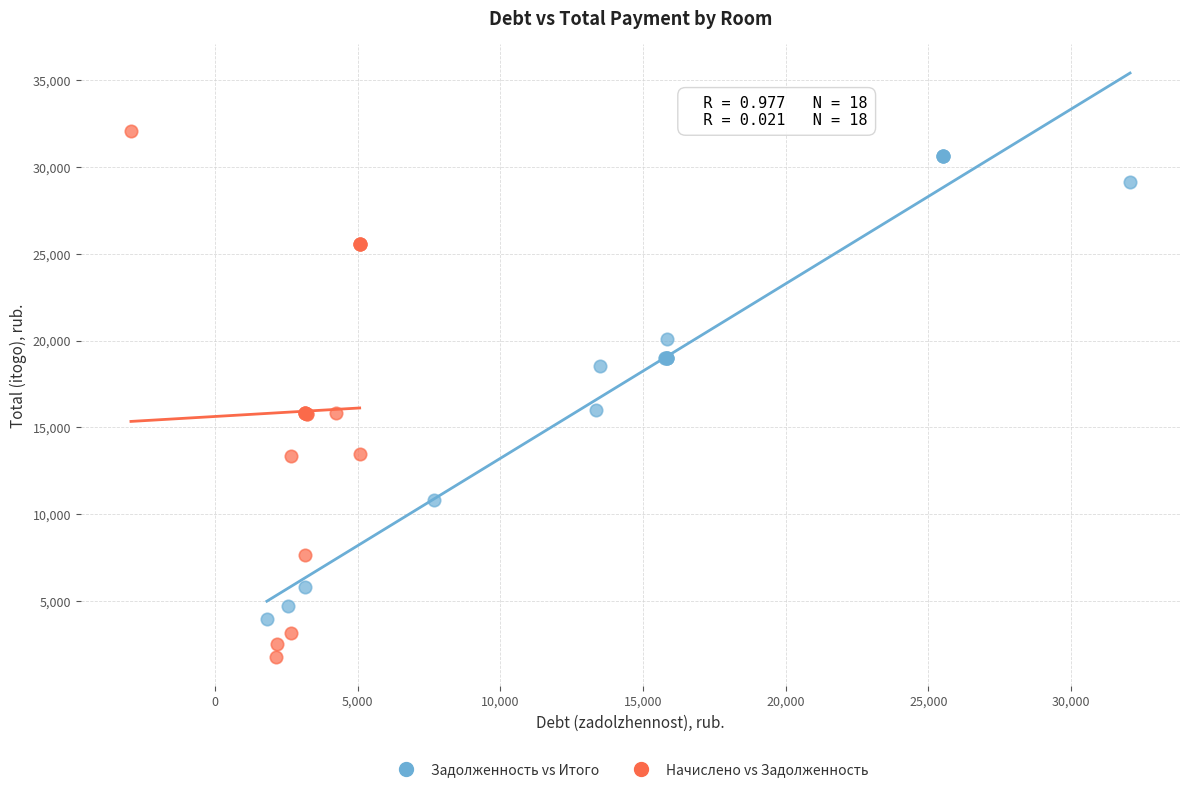

What are all the series names shown in the legend?

Задолженность vs Итого, Начислено vs Задолженность